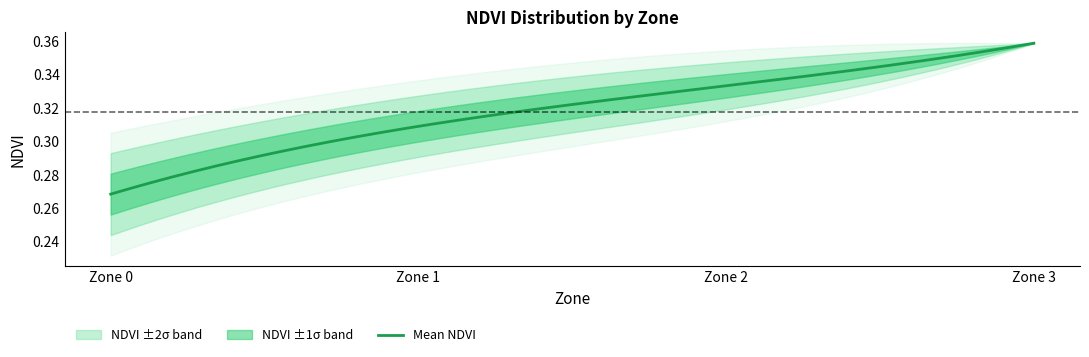

True or false: NDVI (Zone 3) and NDVI (Zone 0) cross at least once.

False